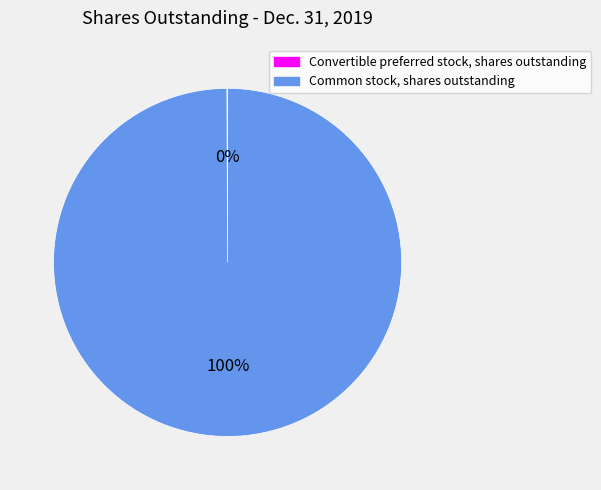

Is it true that Common stock, shares outstanding is 91% of the pie?

False